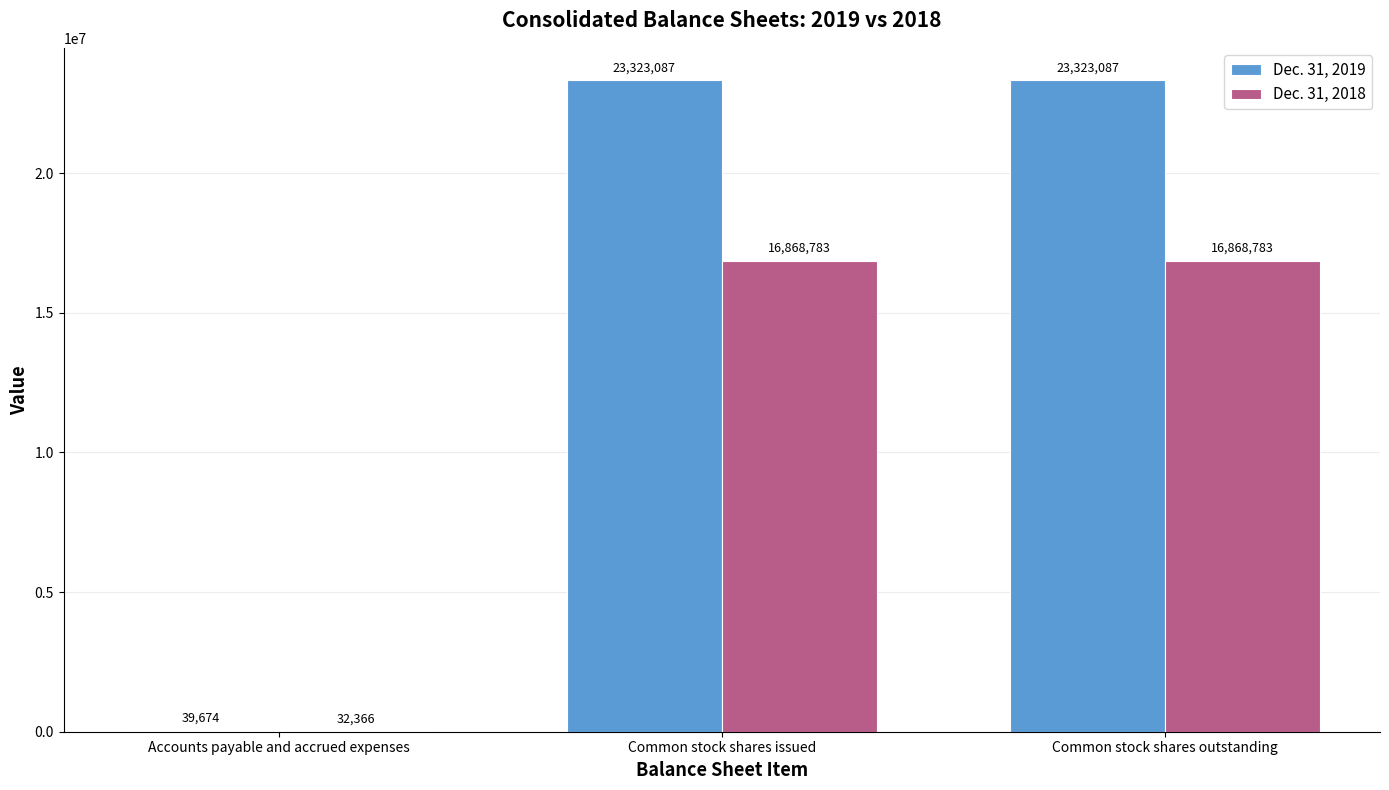

True or false: Dec. 31, 2018 has a value of 26425210 at Common stock shares outstanding.

False